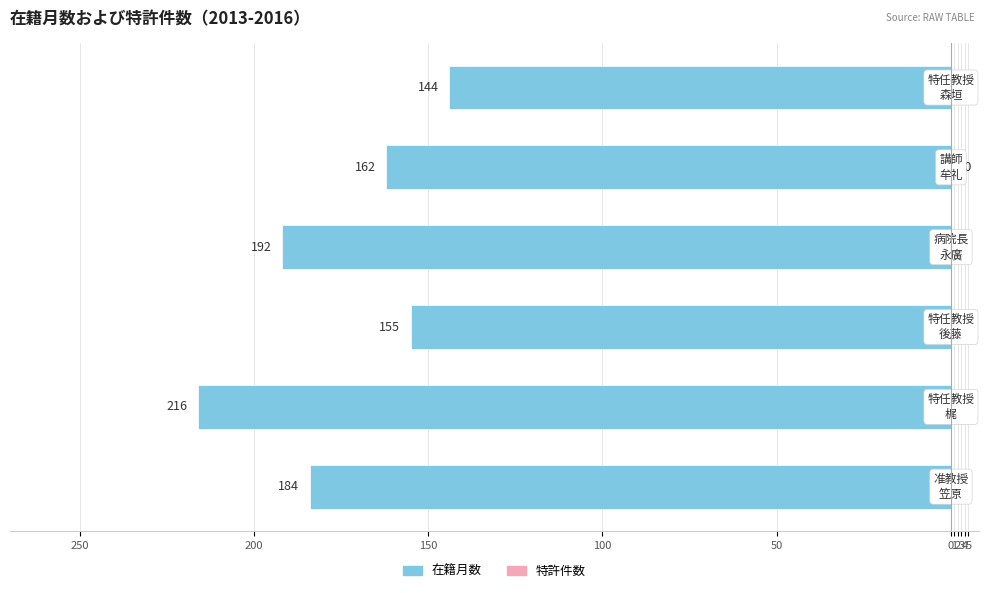

Does the chart contain any negative values?

Yes